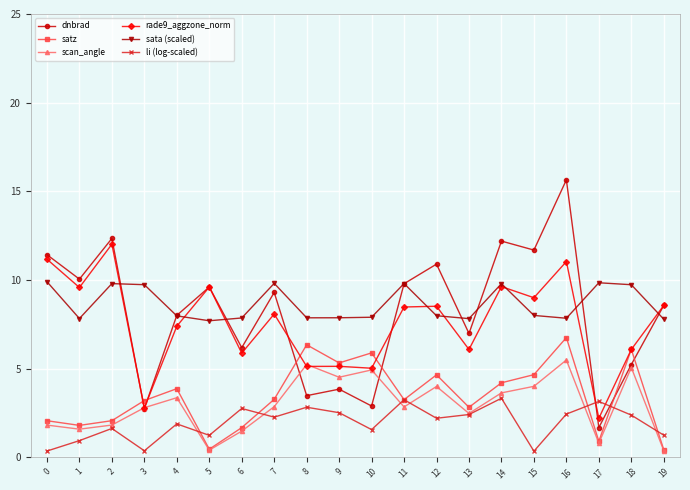

True or false: sata (scaled) and scan_angle cross at least once.

False